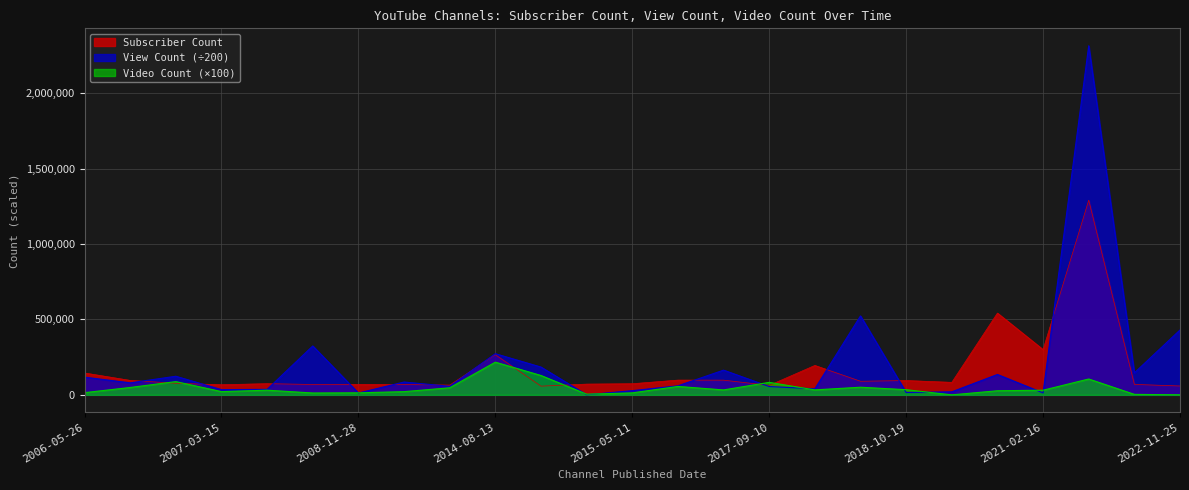

What is the label of the 5th point from the right?

2020-05-23